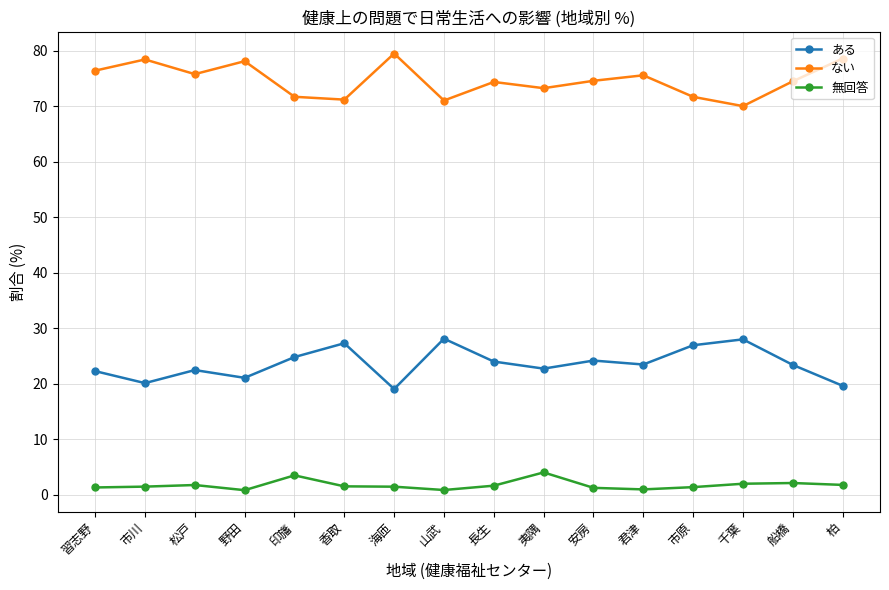

How many series are shown in this chart?

3